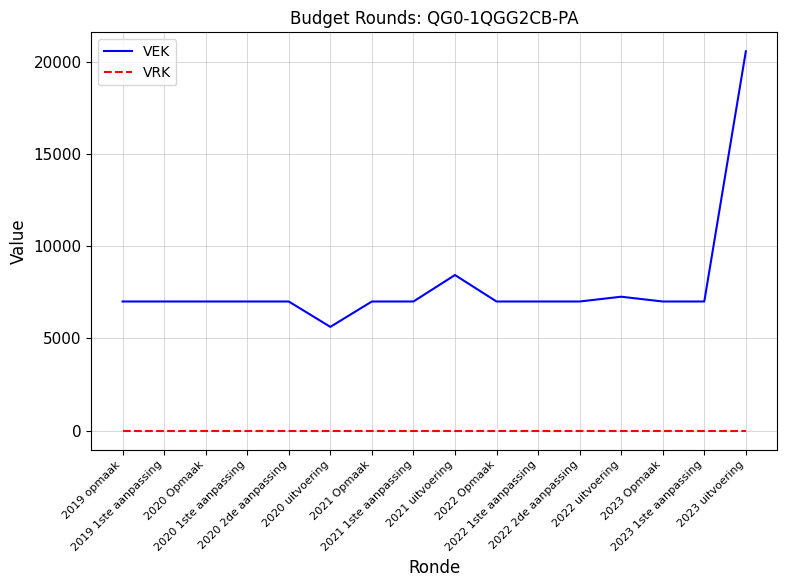

Which series has the largest range (max minus min)?

VEK